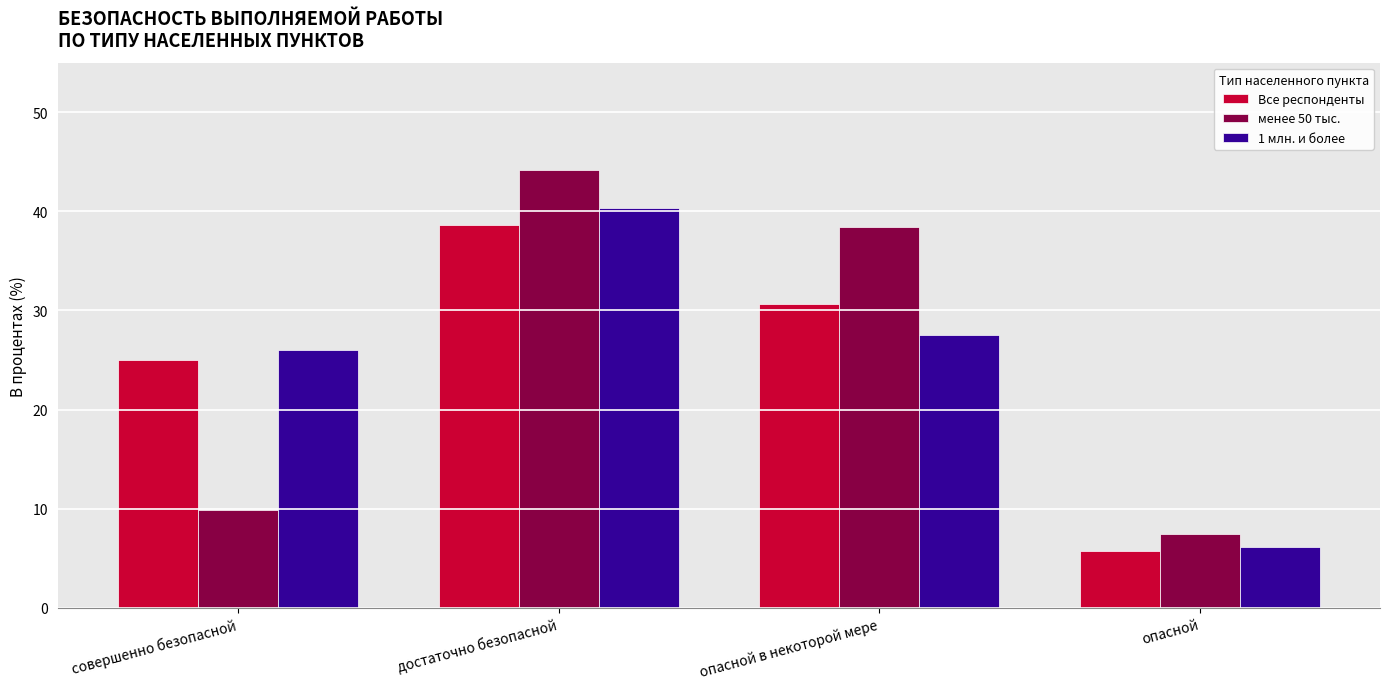

What value does the 1 млн. и более series have at совершенно безопасной?

26.0